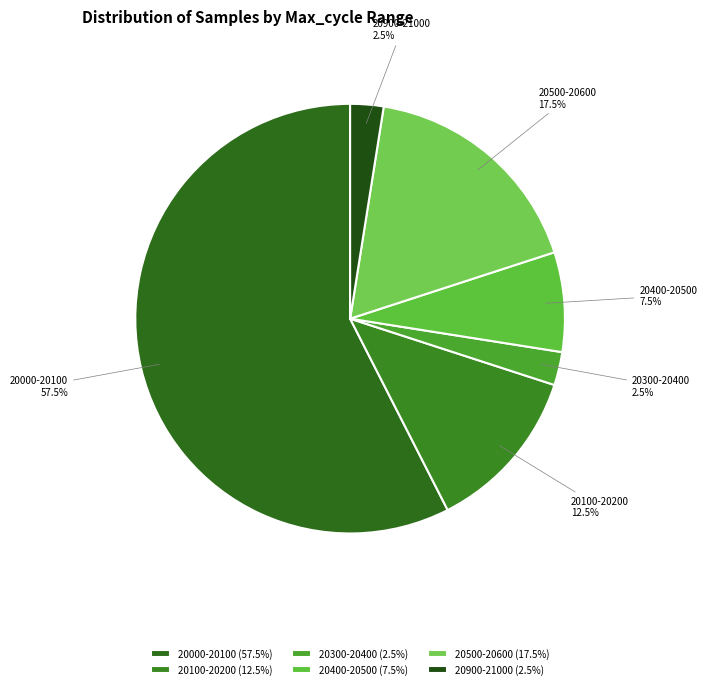

How many segments does this pie chart have?

6